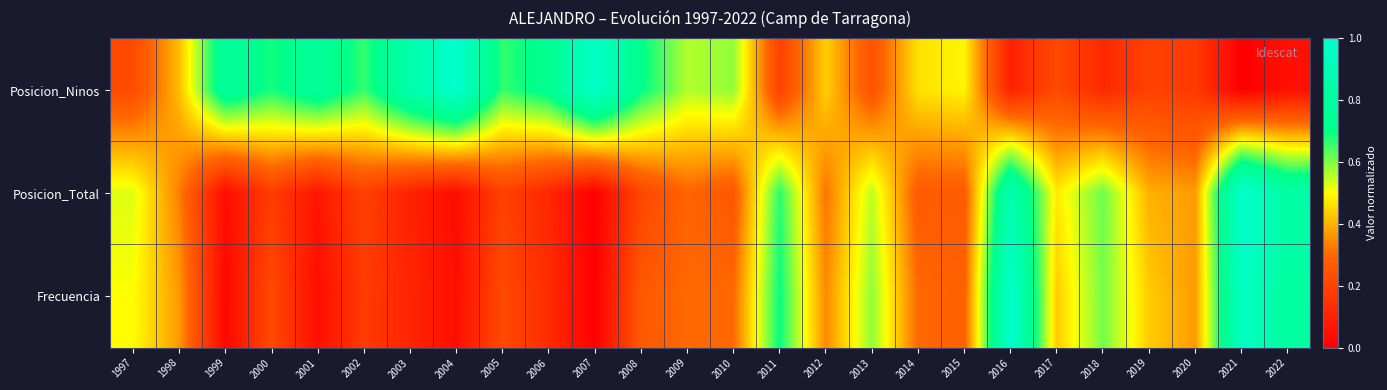

What is the difference between the highest and lowest values at 2019?

0.2